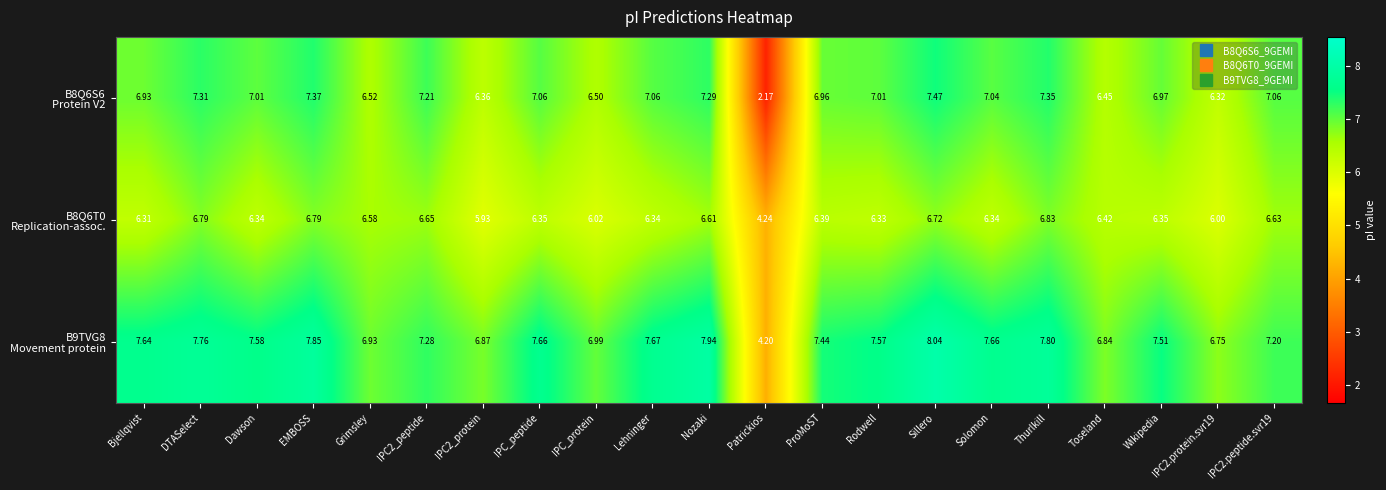

At which category is the sum across all series the highest?

Sillero